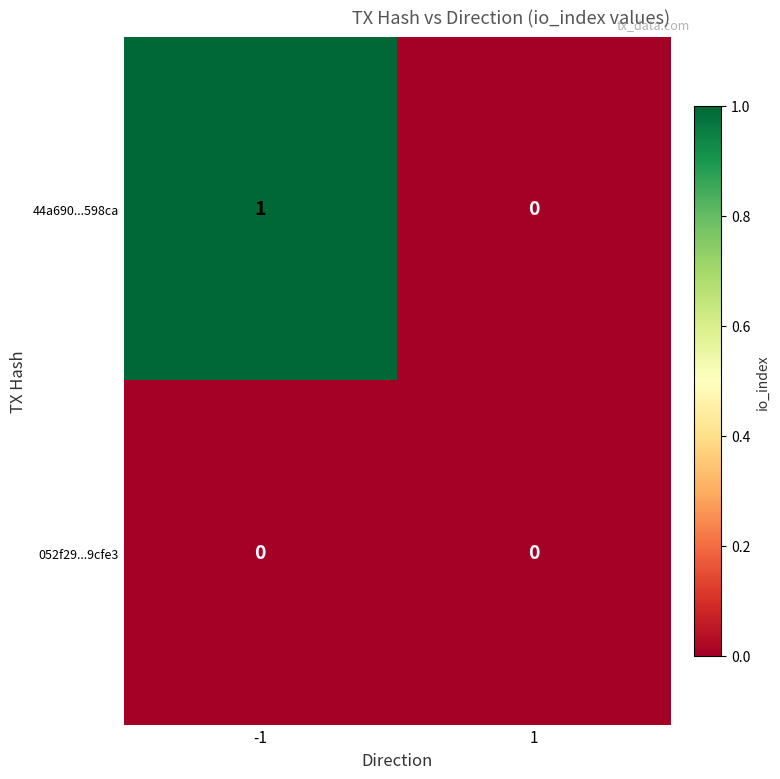

How many data points does each series have?

2